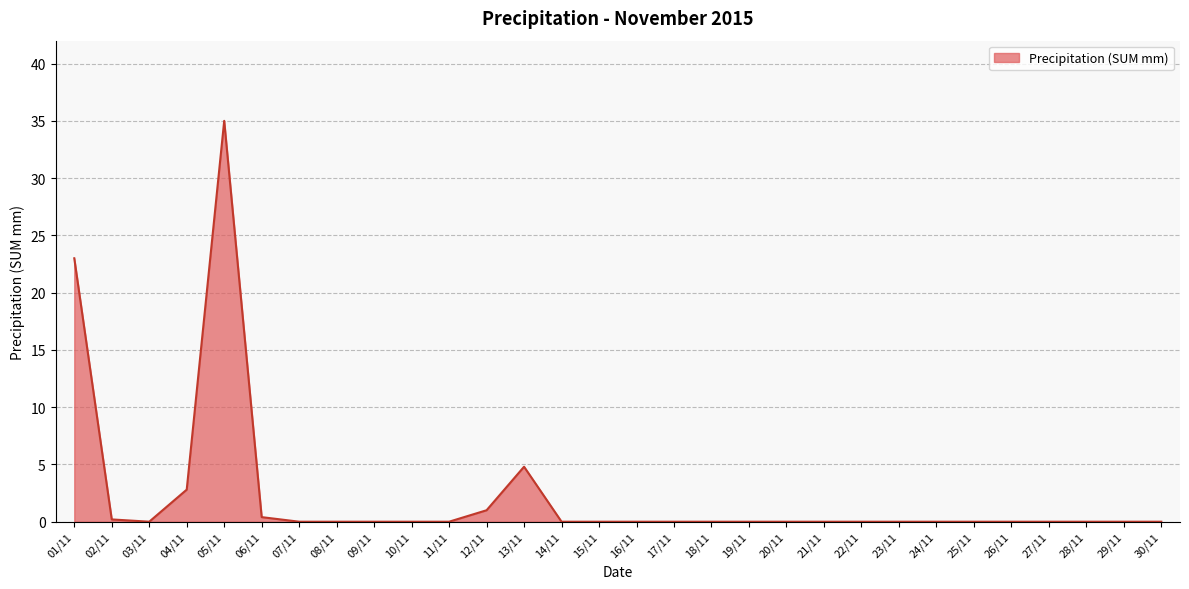

Does the chart display data point markers on the line(s)?

No